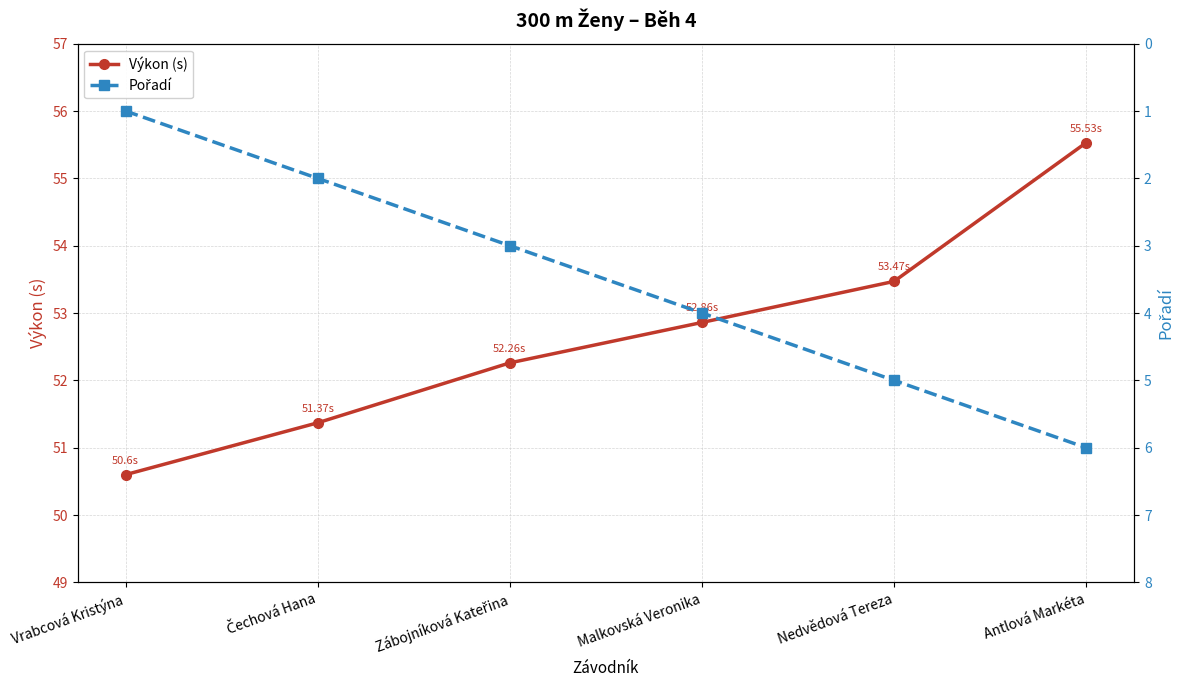

True or false: Výkon (s) and Pořadí intersect in this chart.

False